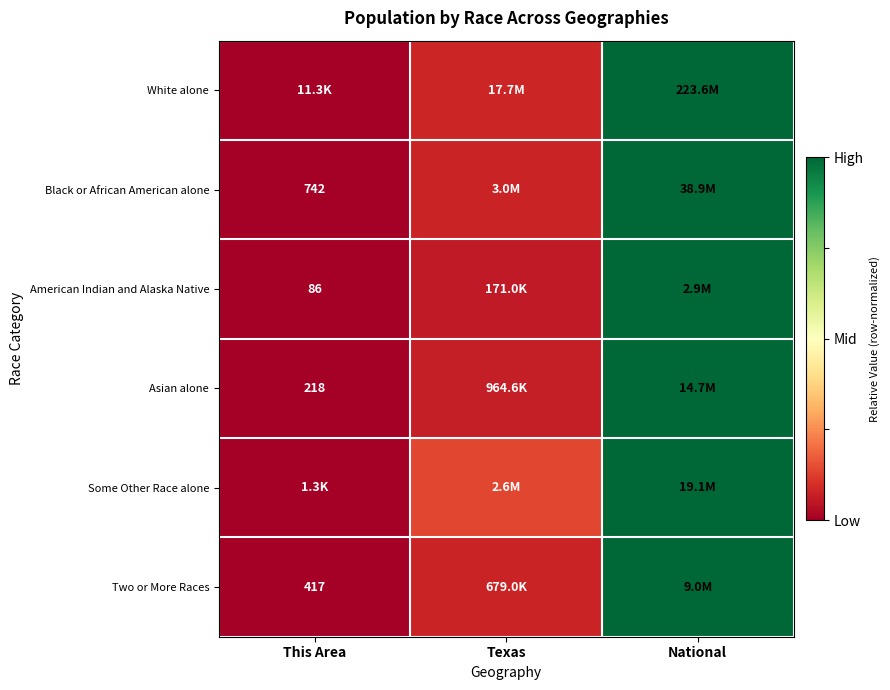

At which category does the chart reach its minimum across all series?

This Area